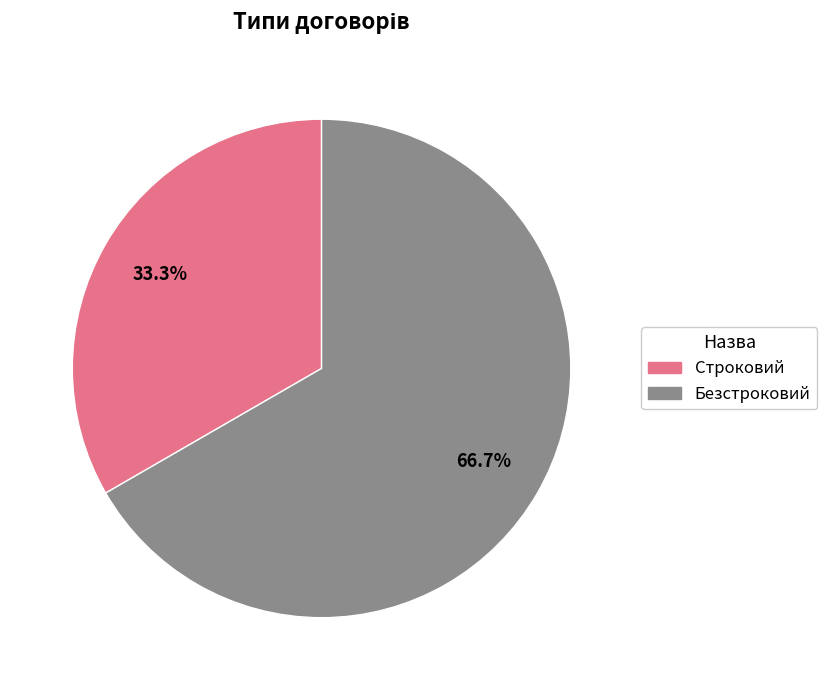

To the nearest percent, what is the average slice percentage?

50%